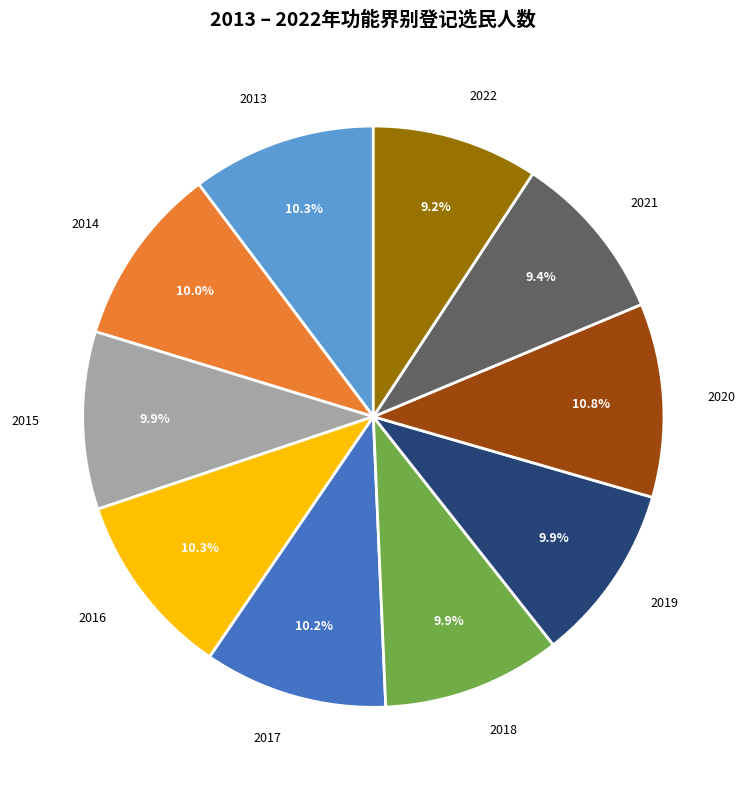

Does any single category account for the majority?

No